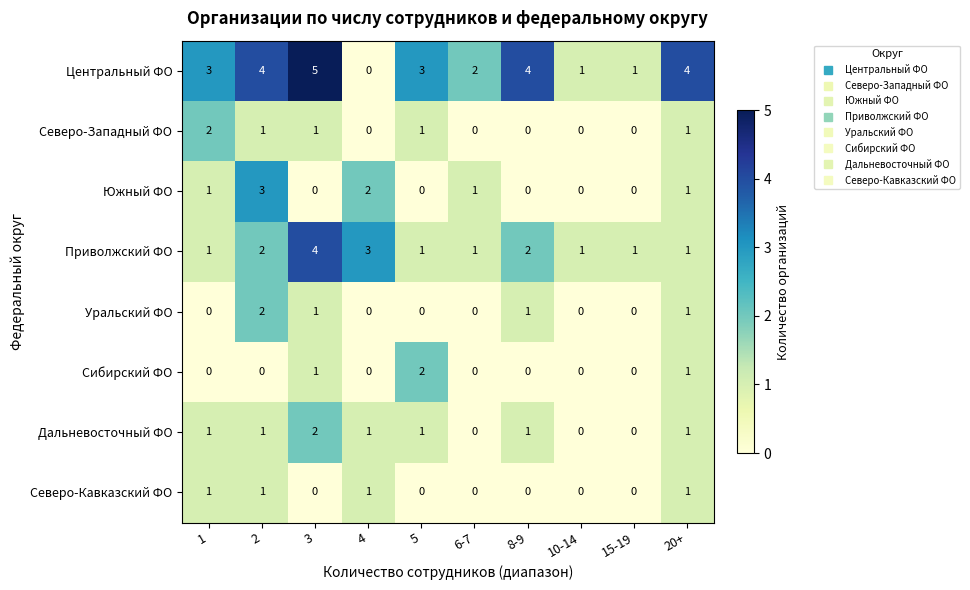

Is it true that Северо-Западный ФО equals 2 at 1?

True